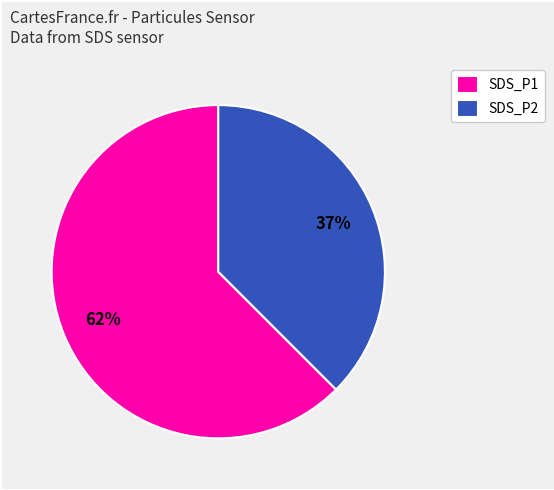

What is the smallest slice in the pie chart?

SDS_P2